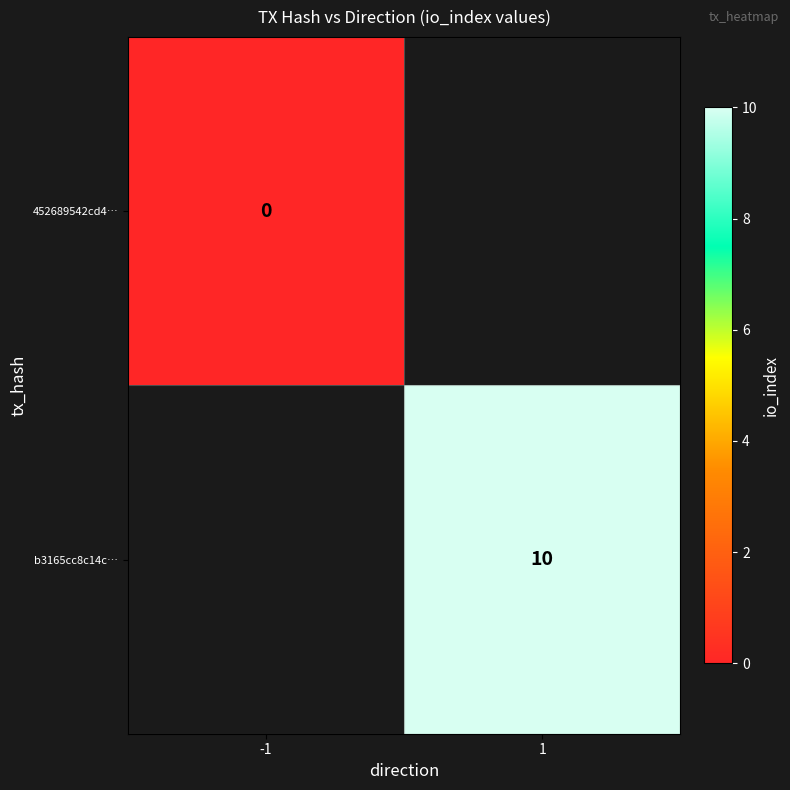

Is it true that b3165cc8c14c… equals 10 at 1?

True